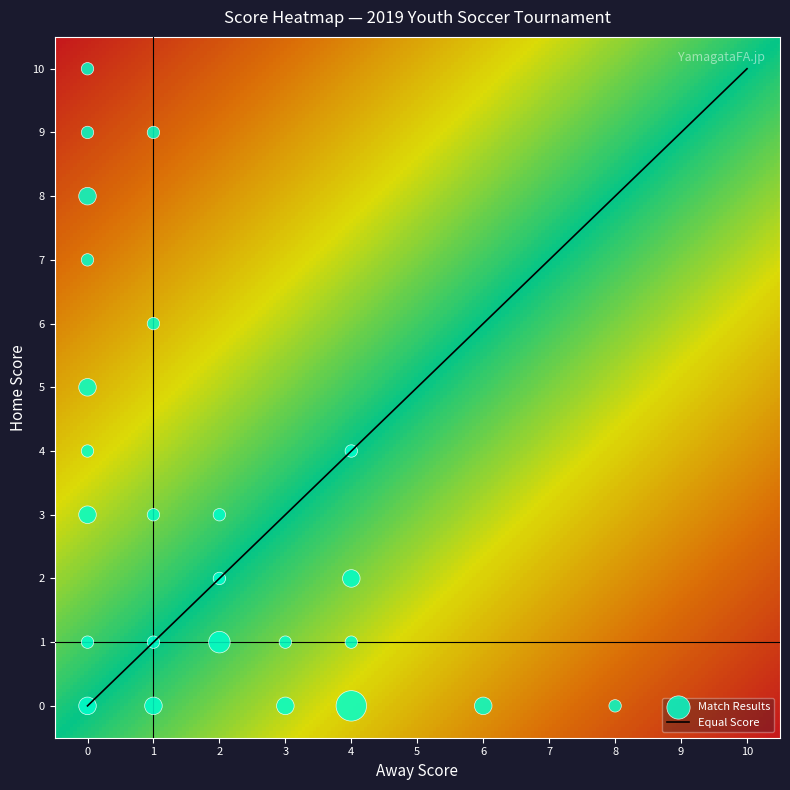

What is the difference between the maximum and minimum values in the 2 series?

10